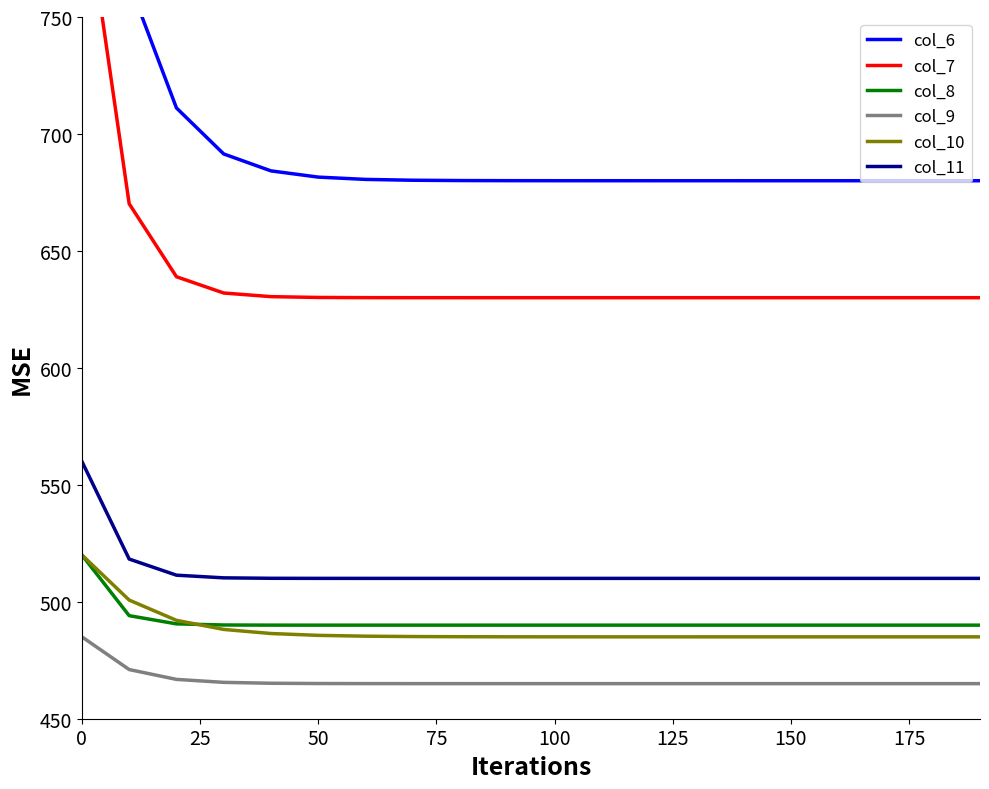

What is the maximum value for col_10?

520.0